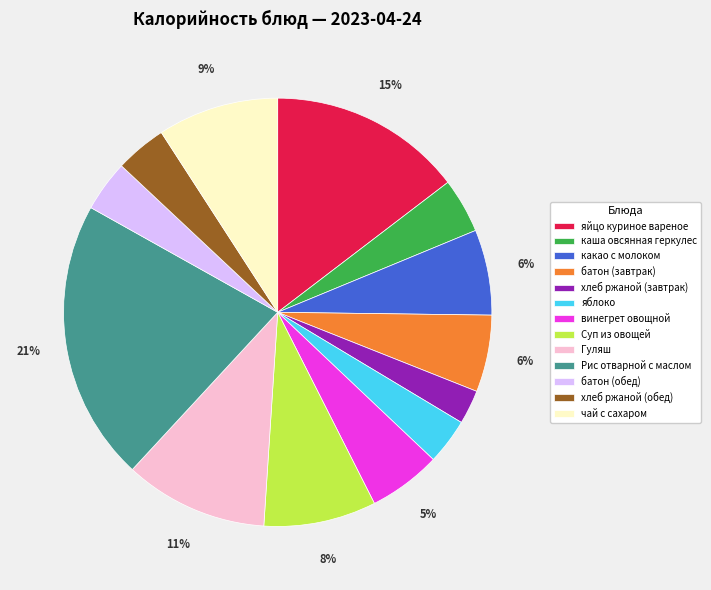

Does any single category account for the majority?

No